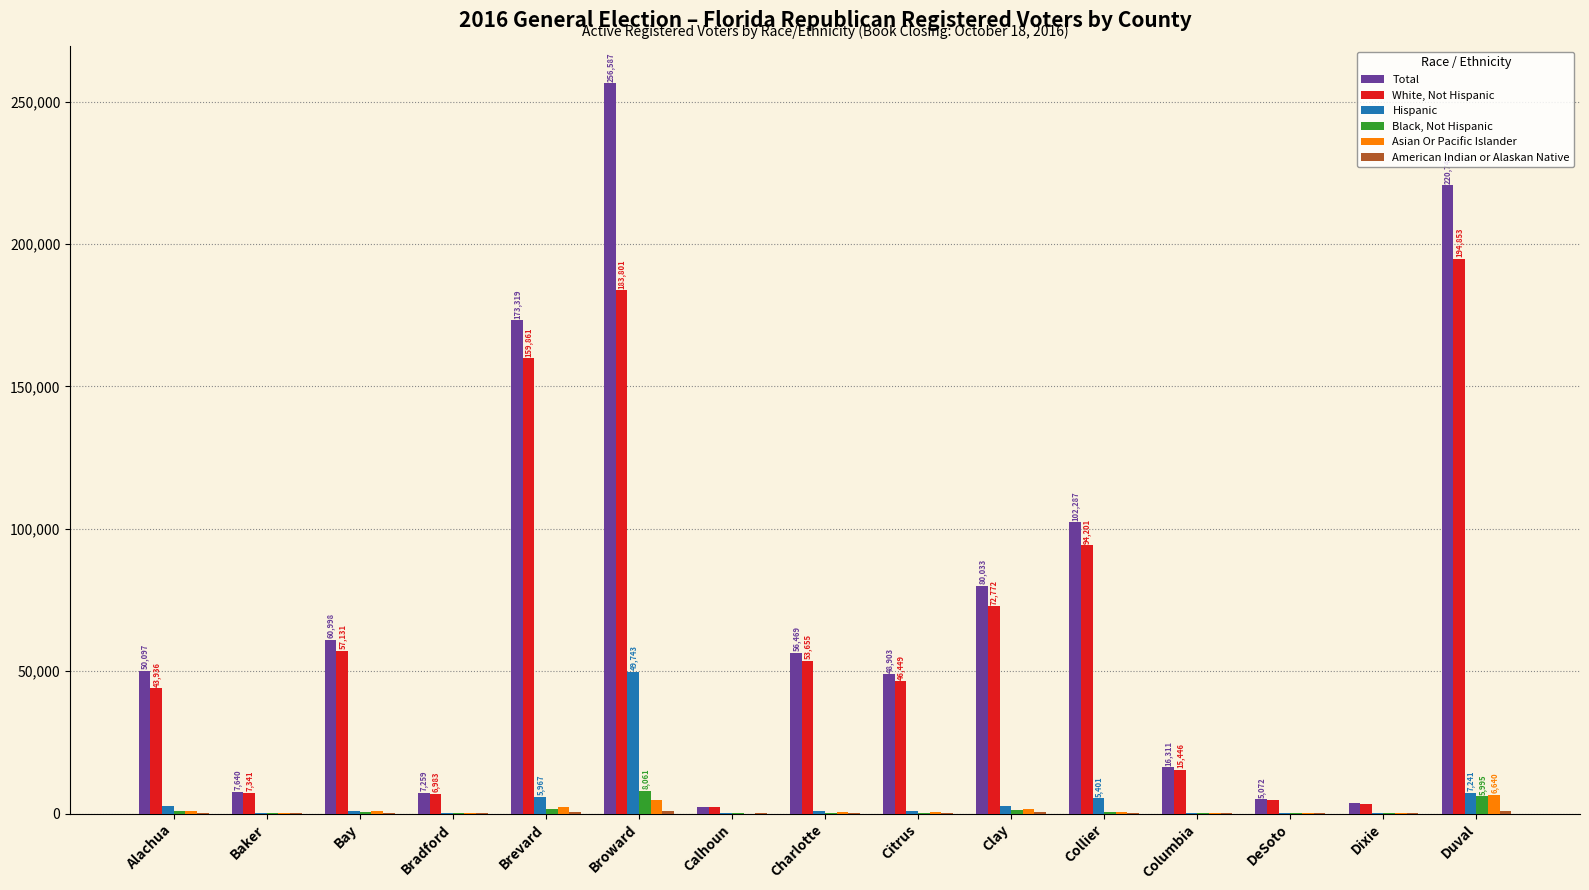

What is the sum of all Total values?

1091592